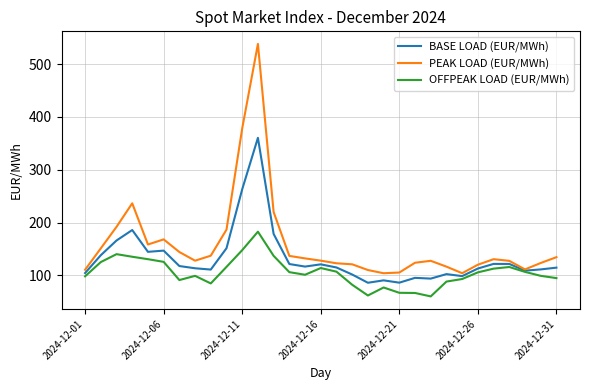

Which series has the largest range (max minus min)?

PEAK LOAD (EUR/MWh)